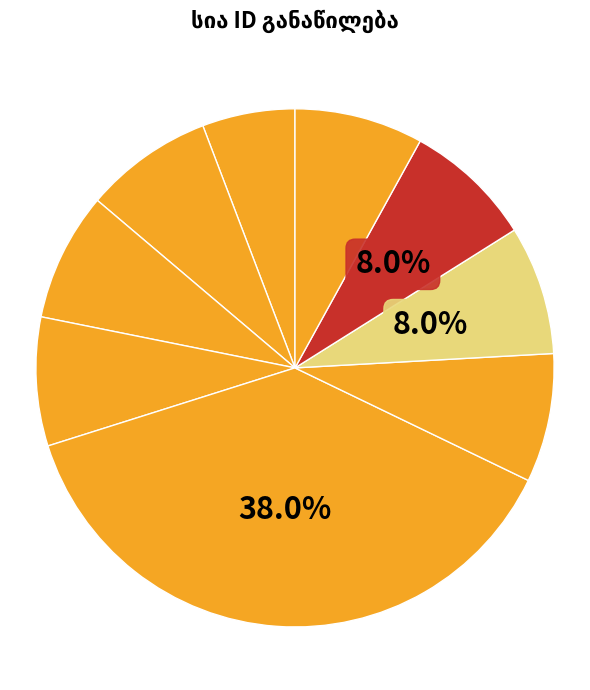

Is it true that ივანე ზაქარიას ძე ქუჩუაშვილი is 2% of the pie?

False